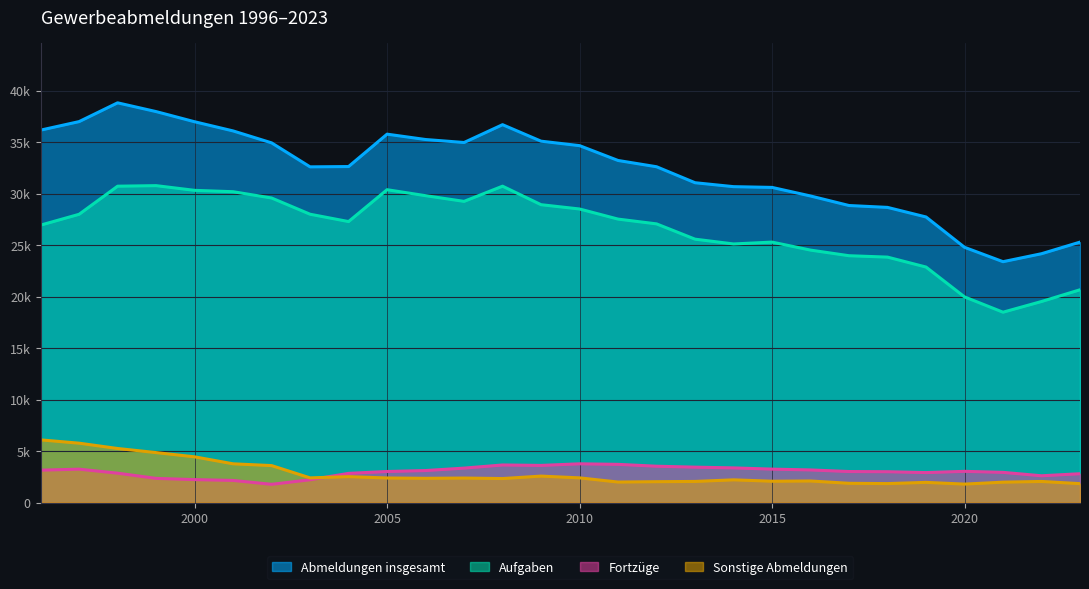

True or false: Abmeldungen insgesamt and Aufgaben intersect in this chart.

False